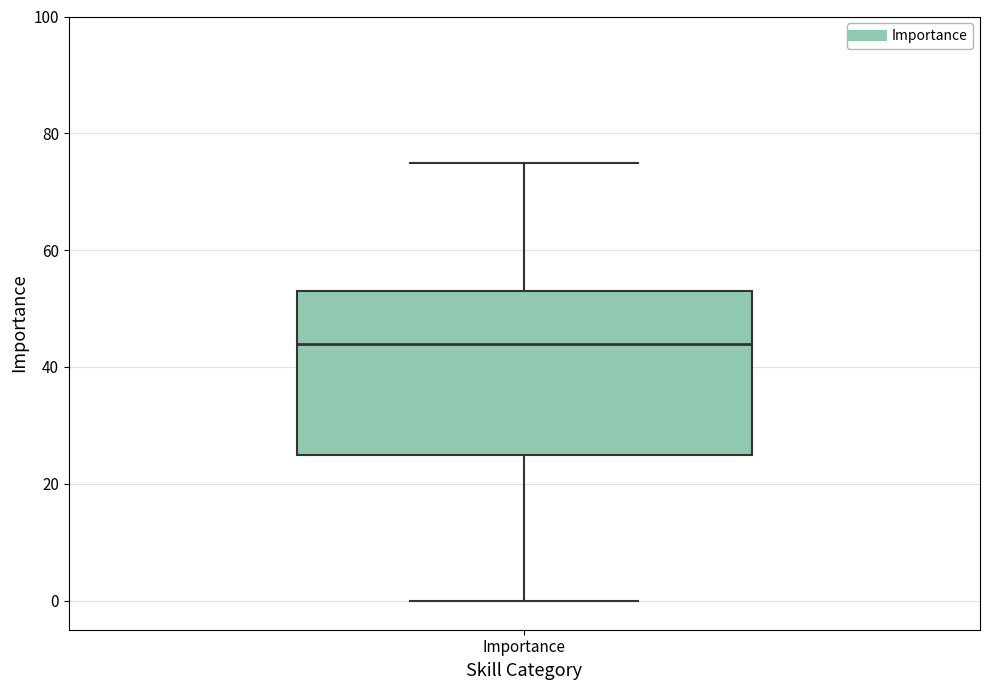

Where does the median line of the box for Importance sit on the y-axis? The values are not printed on the chart, so give them approximately, as read against the axis.

44